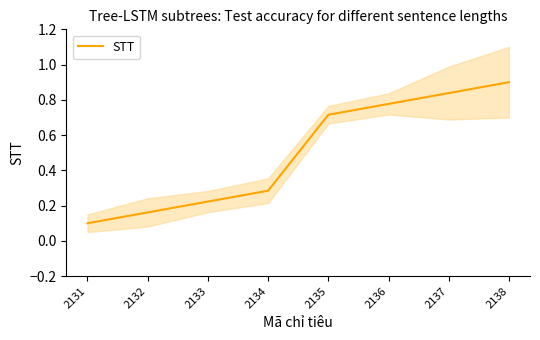

Count the values in the range 0 to 1.

8